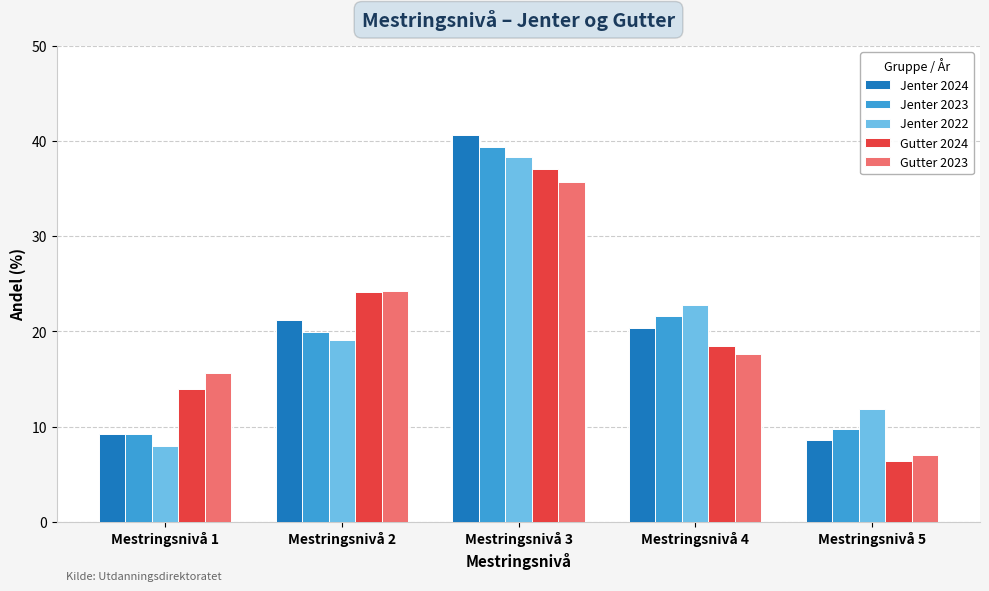

At which label does Gutter 2023 first exceed 17?

Mestringsnivå 2